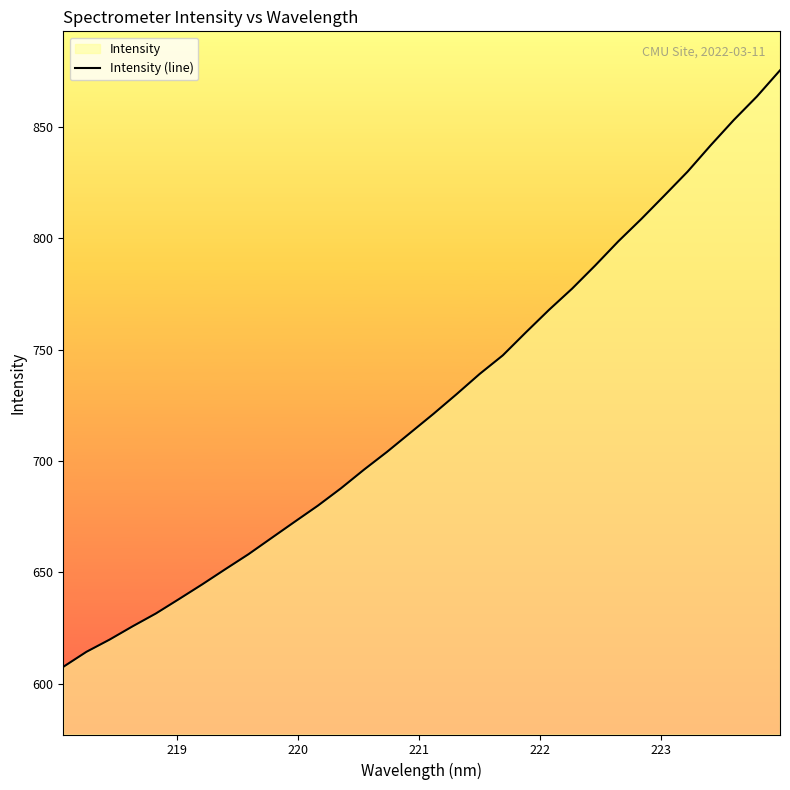

Count the number of categories in the chart.

32